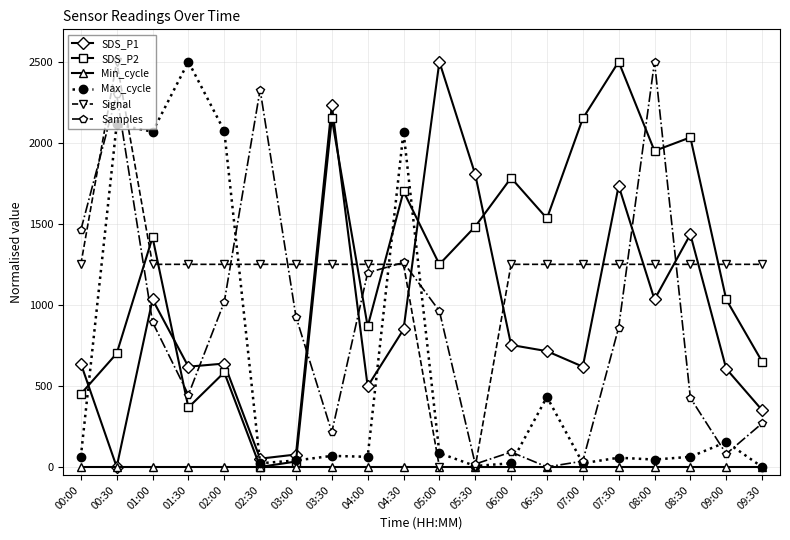

True or false: Signal and SDS_P1 intersect in this chart.

True